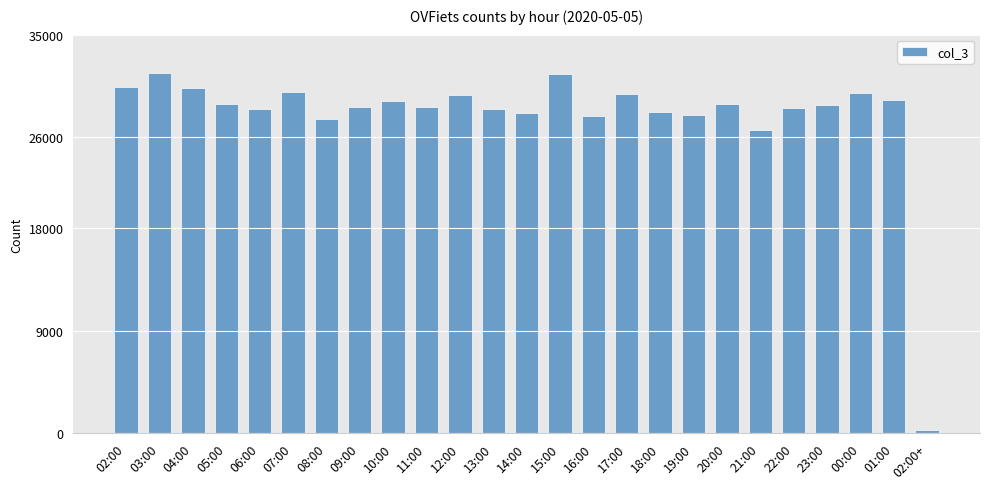

What is the sum of the values at 18:00 and 09:00?

56832